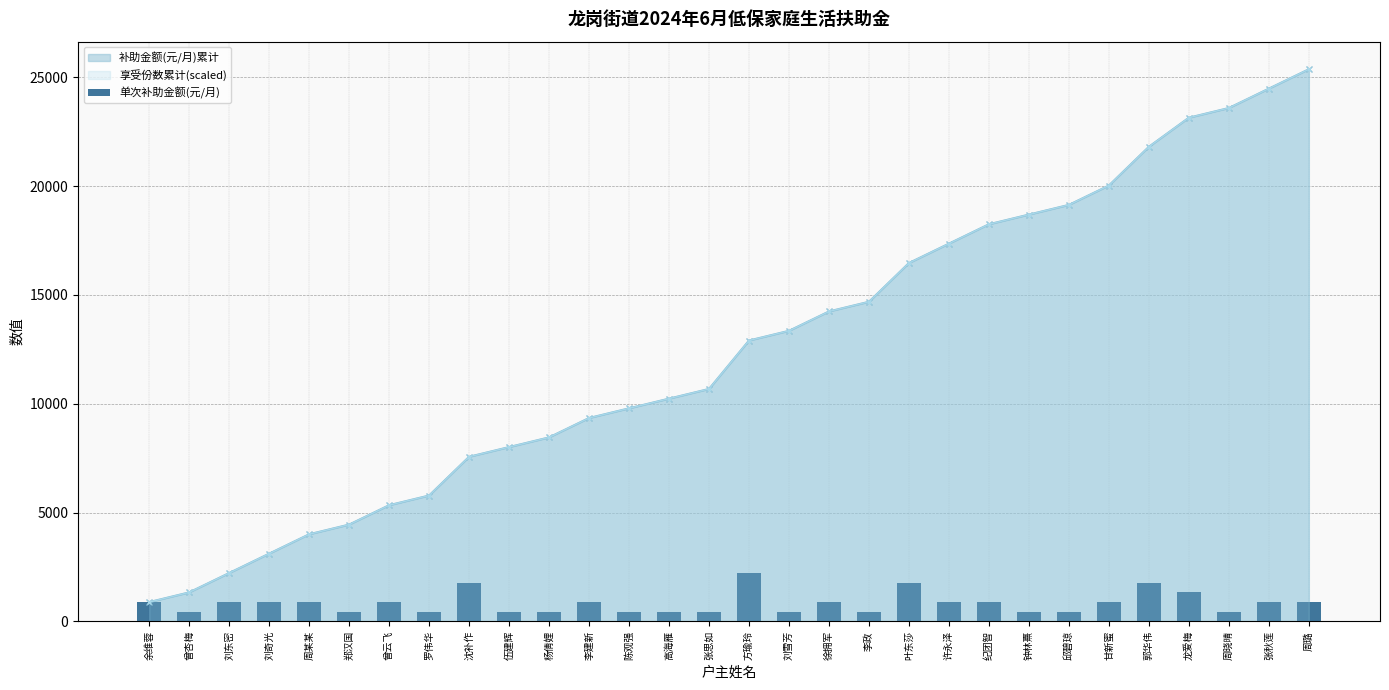

Which has a higher value, 刘奇光 or 郑汉国?

刘奇光